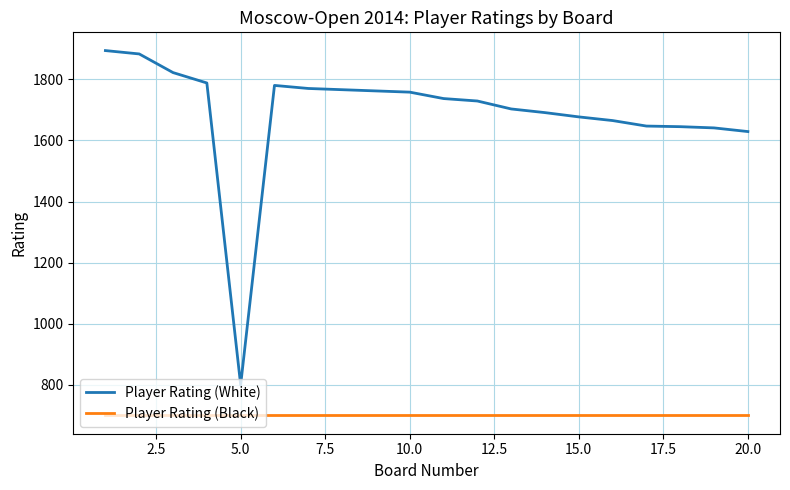

Which series has the largest total across all categories?

Player Rating (White)